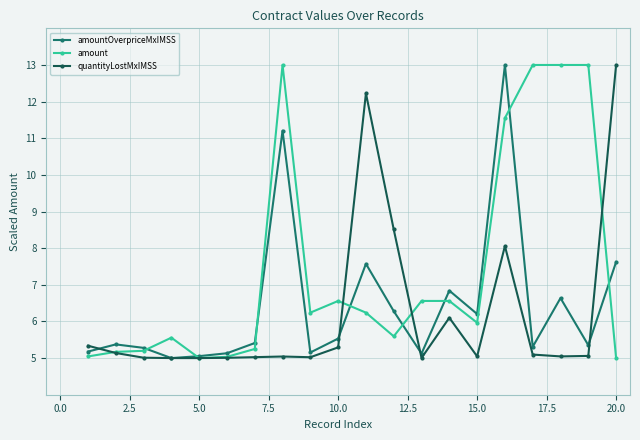

Is this an area chart (filled region under the line)?

No